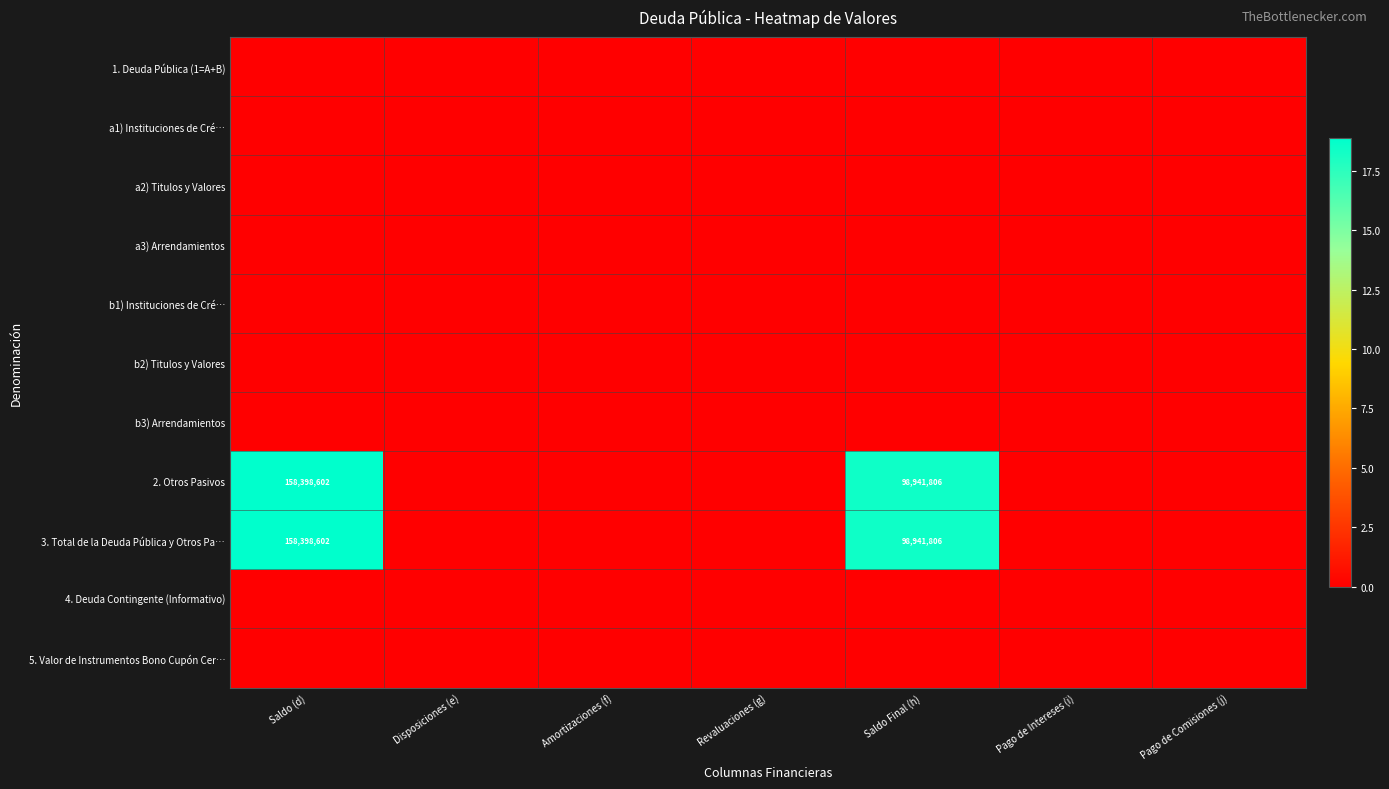

True or false: 2. Otros Pasivos has a value of 266737908 at Saldo (d).

False